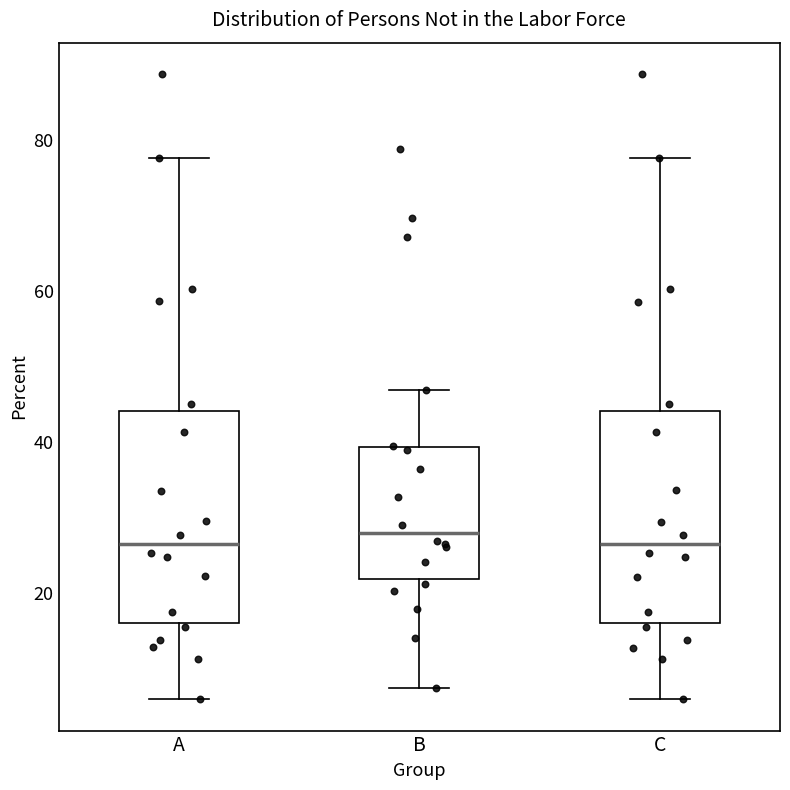

Where is the upper edge of the box for C on the y-axis? The values are not printed on the chart, so give them approximately, as read against the axis.

44